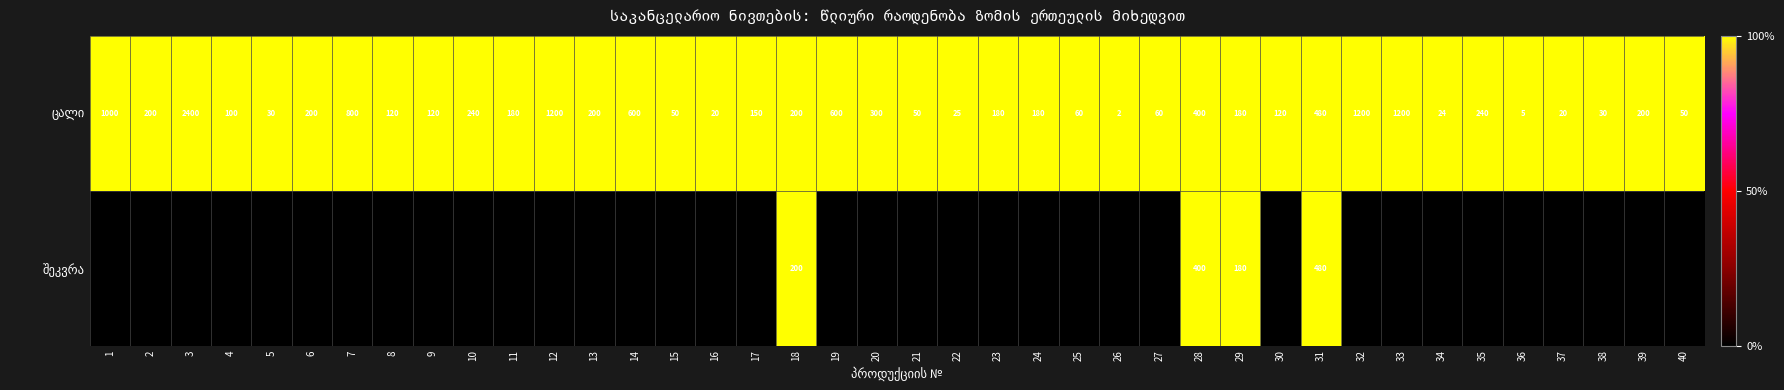

Which category has the lowest value in the ცალი series?

1